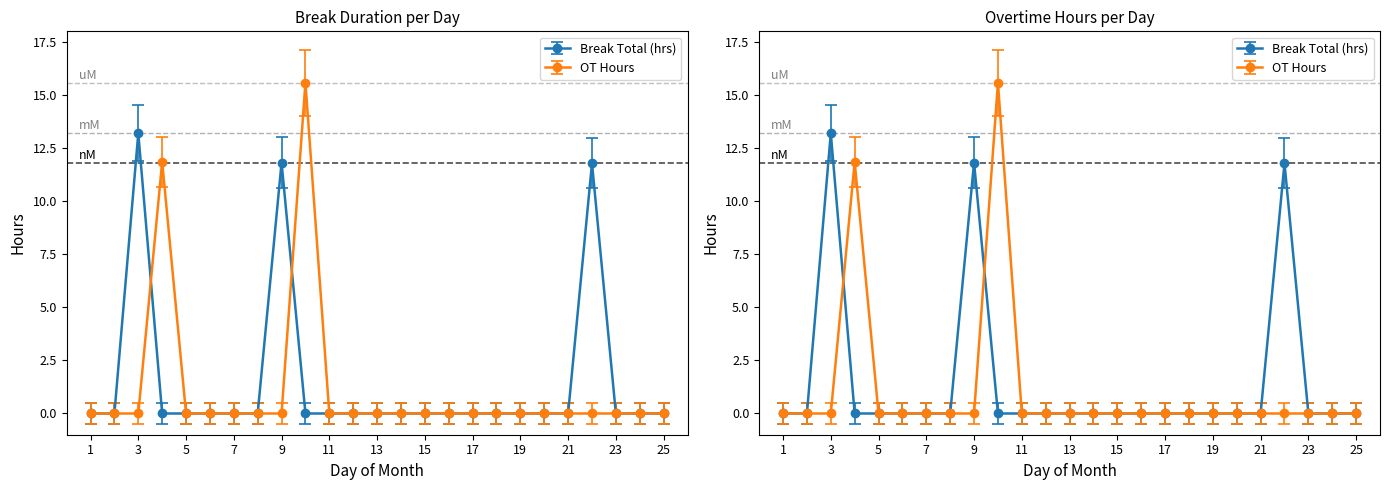

Reading left to right, list all the values displayed in this chart.

Break Total (hrs): 0.0	0.0	13.2	0.0	0.0	0.0	0.0	0.0	11.8	0.0	0.0	0.0	0.0	0.0	0.0	0.0	0.0	0.0	0.0	0.0	0.0	11.8	0.0	0.0	0.0
OT Hours: 0.0	0.0	0.0	11.8	0.0	0.0	0.0	0.0	0.0	15.6	0.0	0.0	0.0	0.0	0.0	0.0	0.0	0.0	0.0	0.0	0.0	0.0	0.0	0.0	0.0